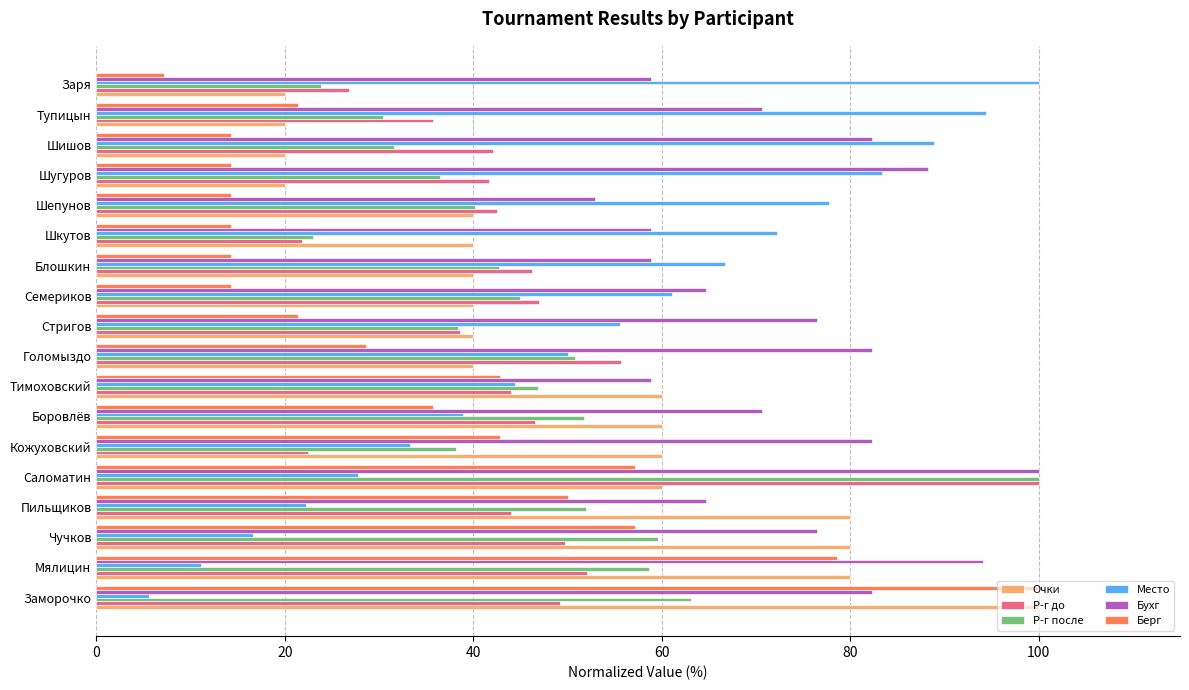

What is the smallest value displayed?

5.6